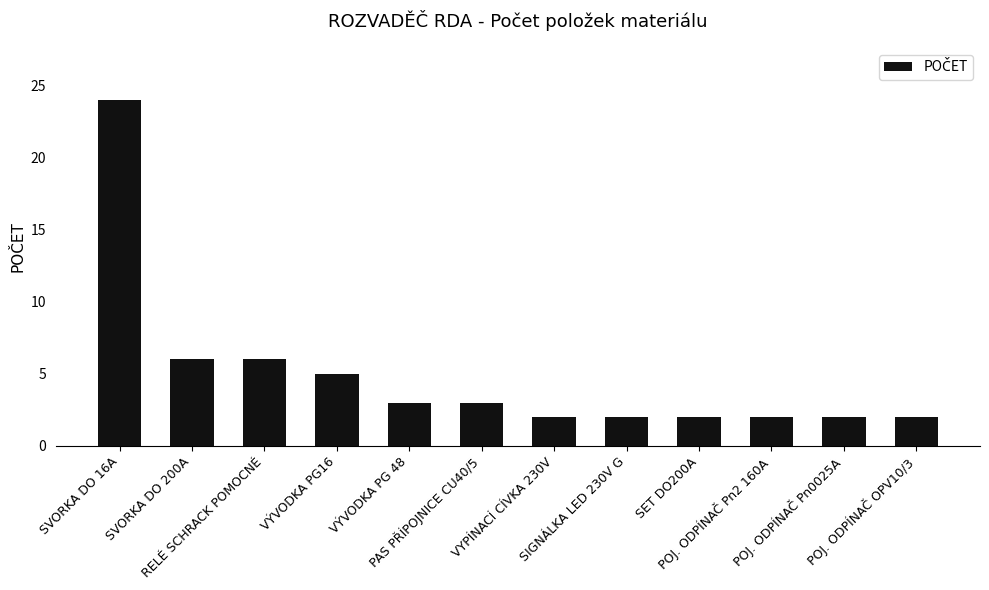

What is the label of the 7th bar from the right?

PAS PŘÍPOJNICE CU40/5